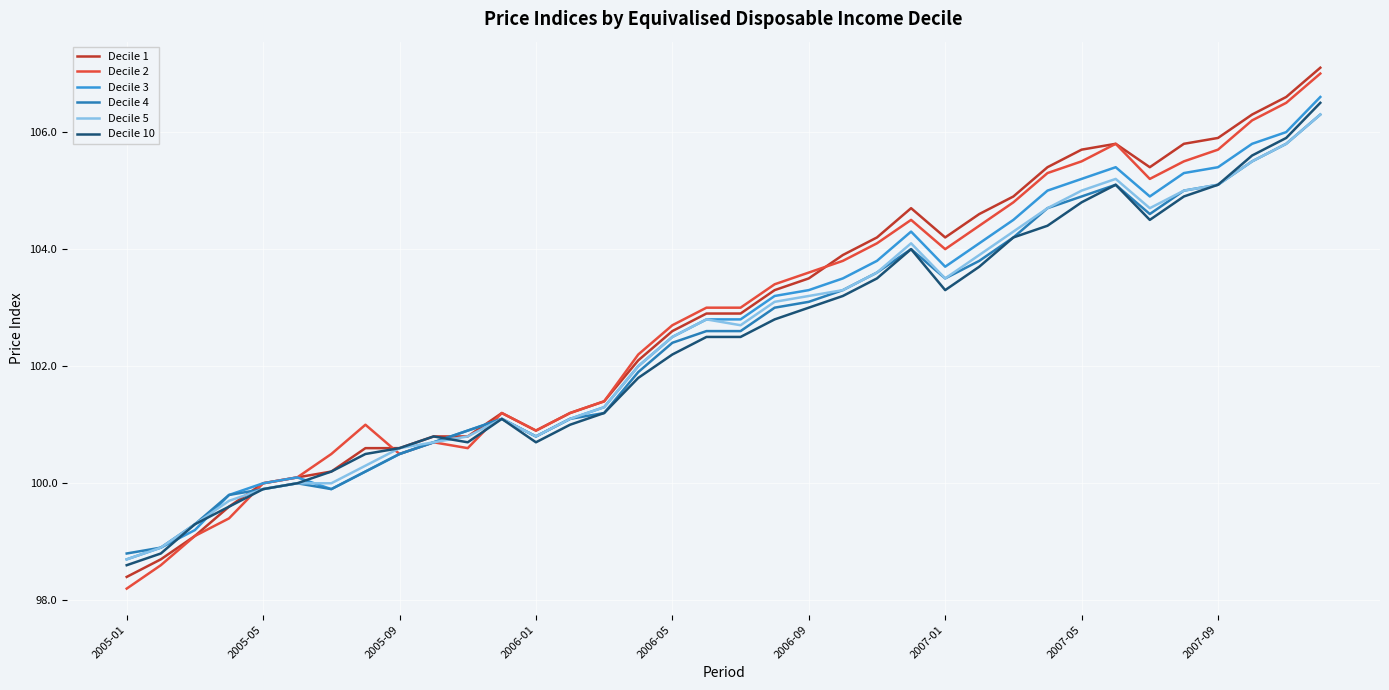

Count the number of data series in this chart.

6